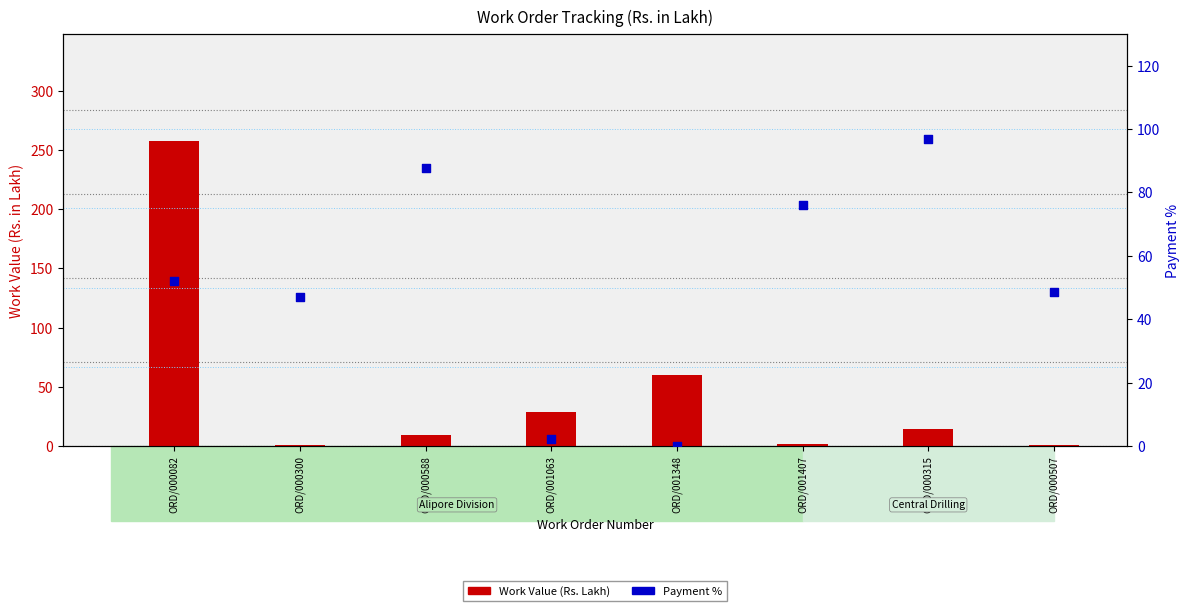

Which series has the widest spread of Y values?

Work Value (Rs. Lakh)